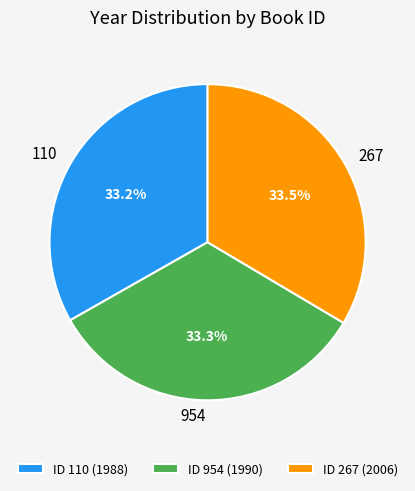

What is the ratio of the value at ID 110 (1988) to the value at ID 954 (1990)?

1.0